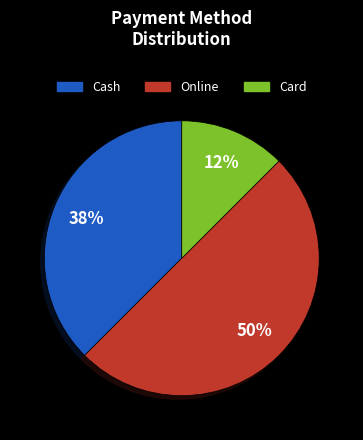

True or false: Online accounts for 50% of the total.

True